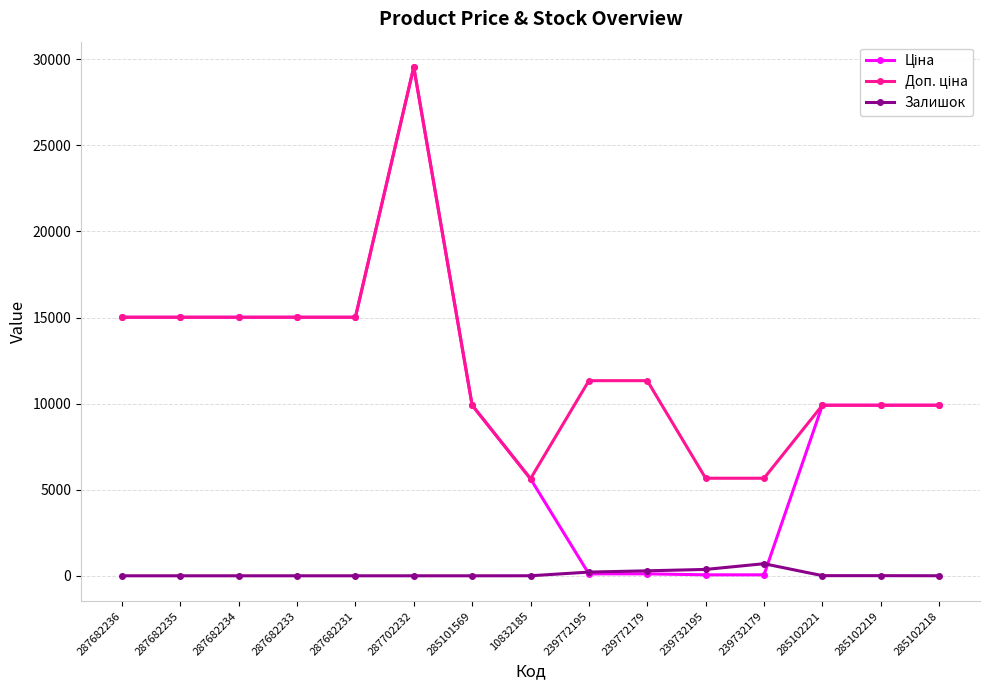

True or false: Залишок has more than 0 interior local peaks.

True